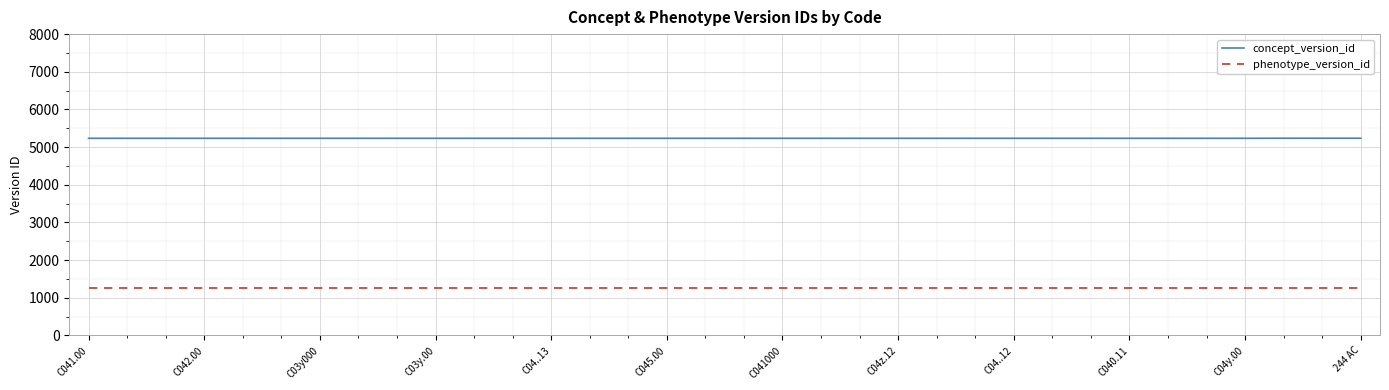

Which series has the largest total across all categories?

concept_version_id